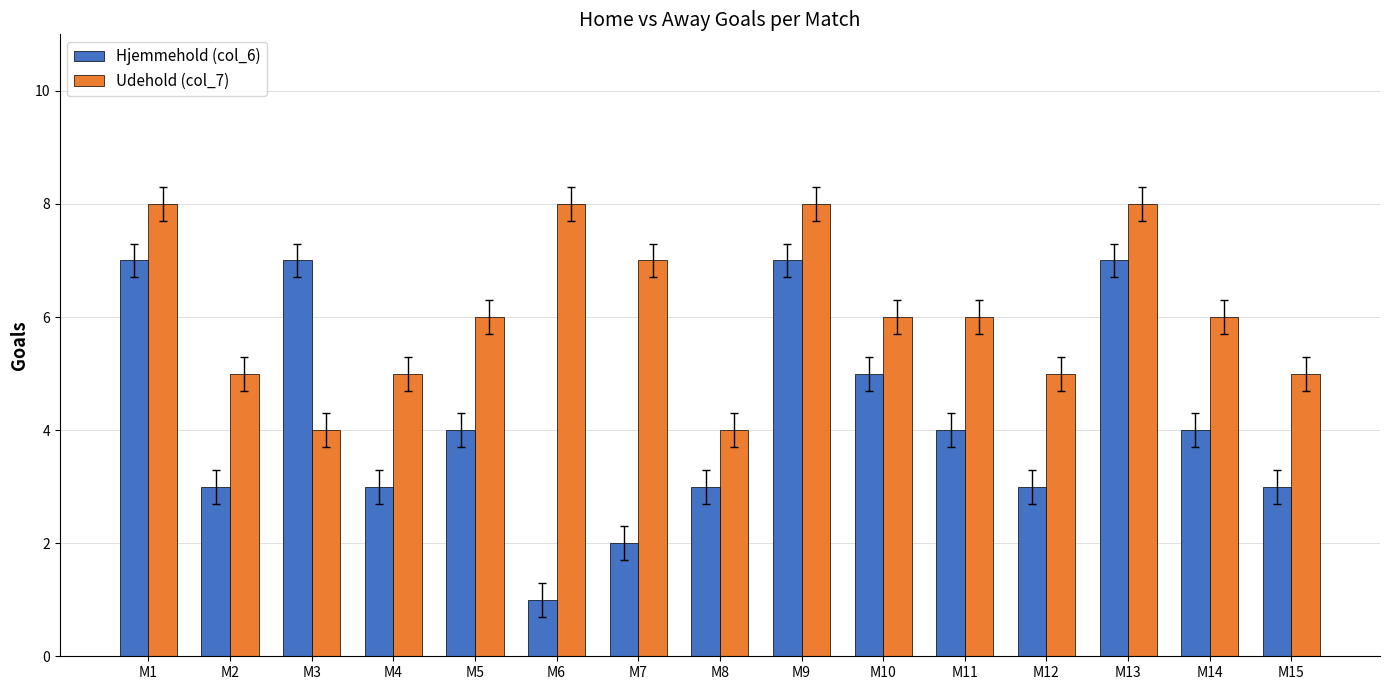

Is the value of Hjemmehold (col_6) at M8 greater than the value of Udehold (col_7) at M10?

No